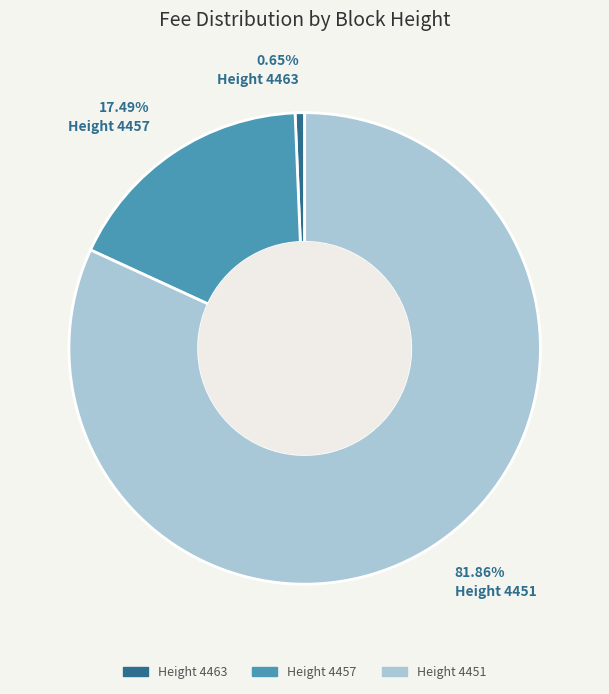

Is there a majority slice in this chart?

Yes